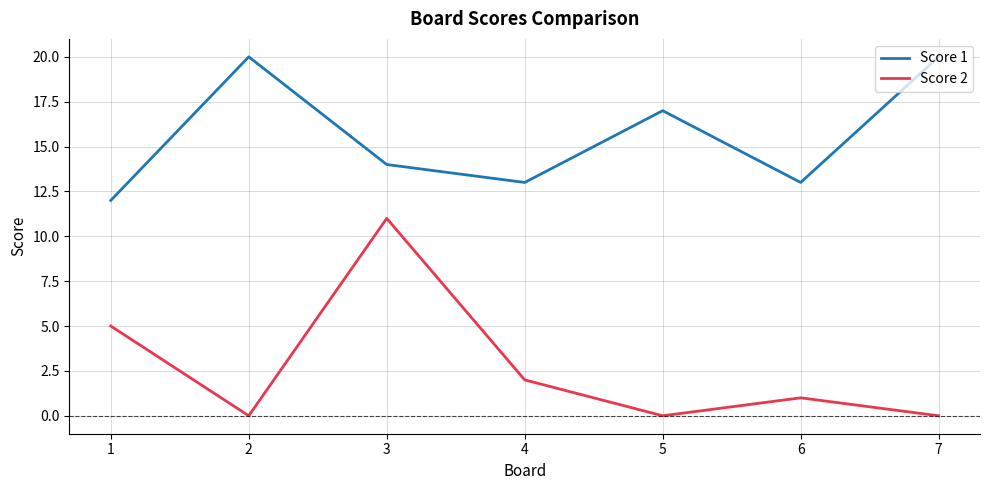

Which series changed the most between 1 and 3?

Score 2